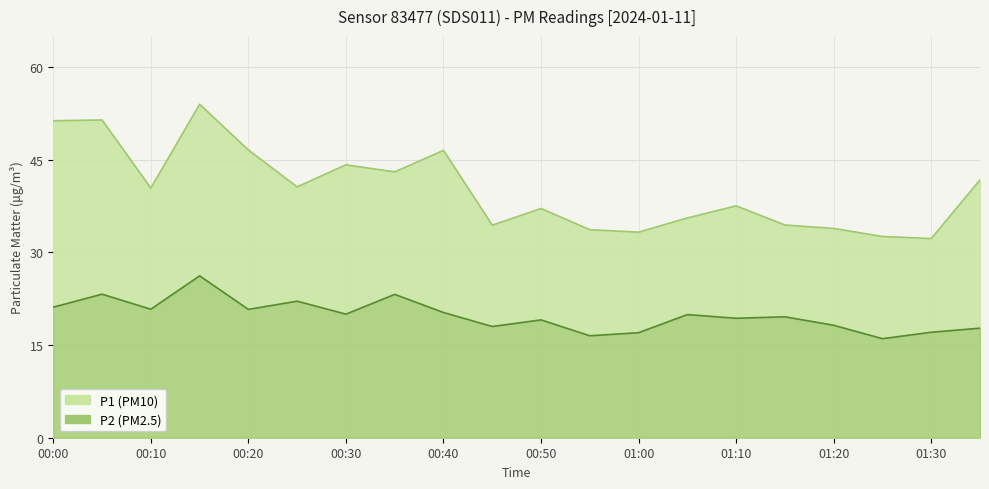

At which category does P1 reach its first local valley?

00:10